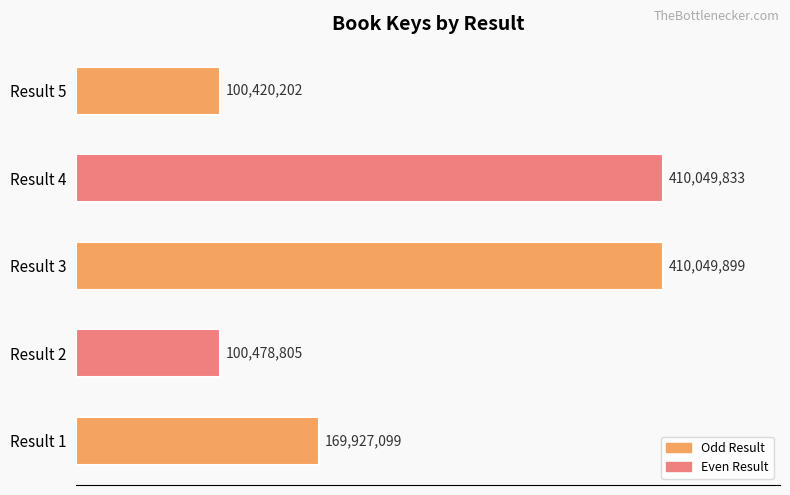

Are the bars horizontal?

Yes